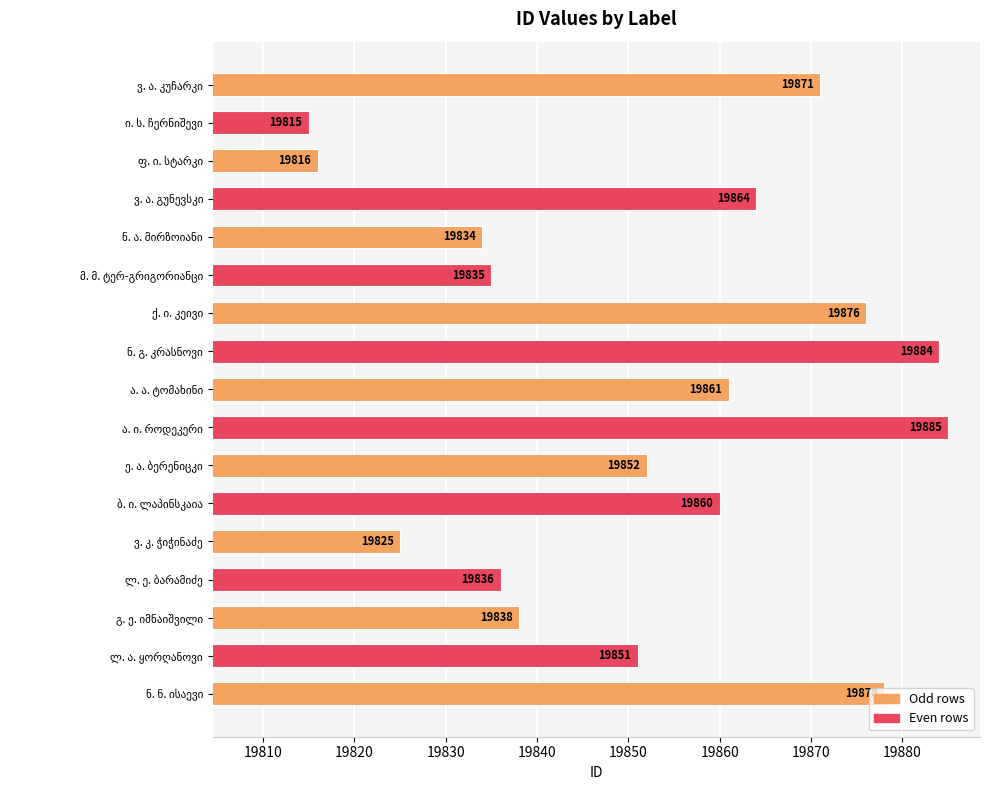

What is the minimum value shown in the chart?

19815